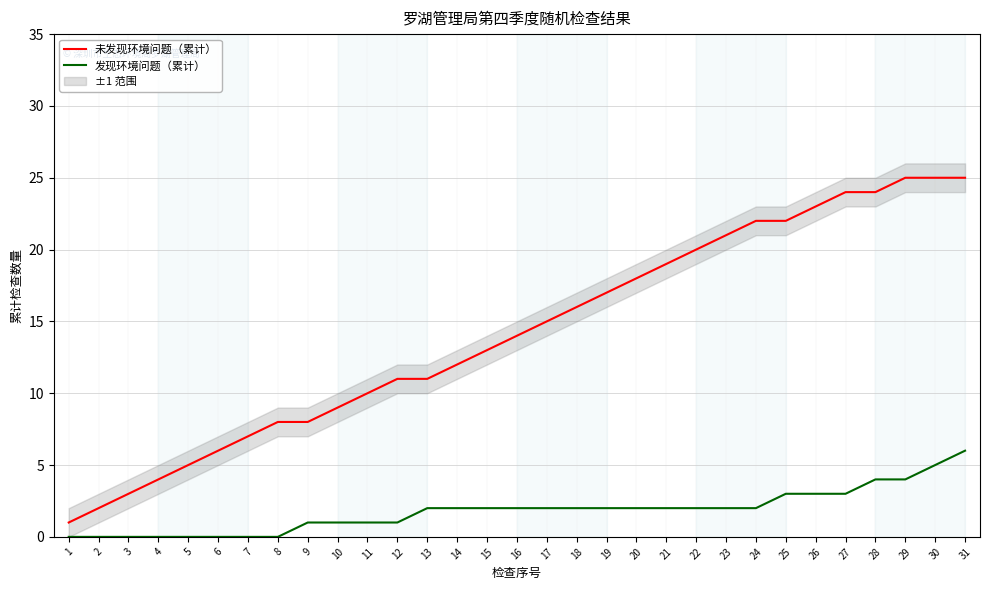

What is the difference between the highest and lowest values at 20?

16